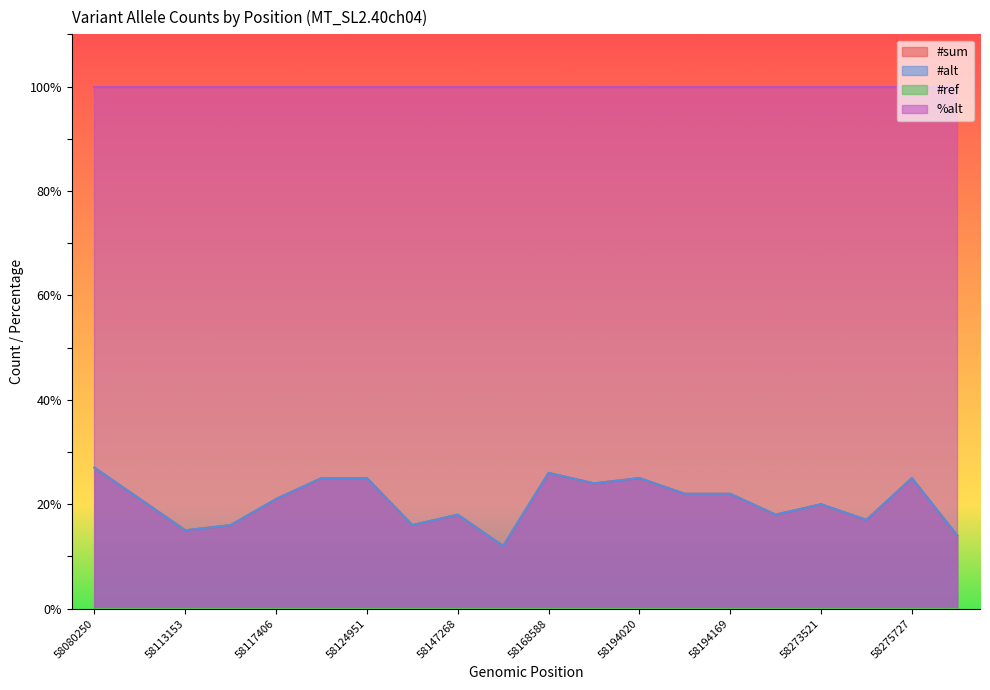

Which series changed the most between 58168516 and 58194020?

#sum